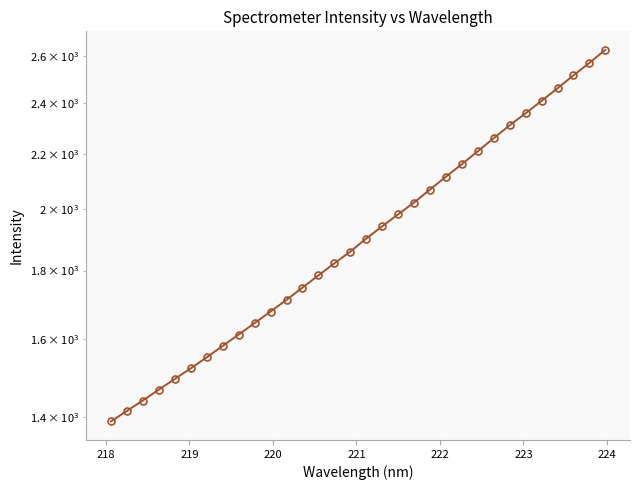

What is the smallest value displayed?

1389.2